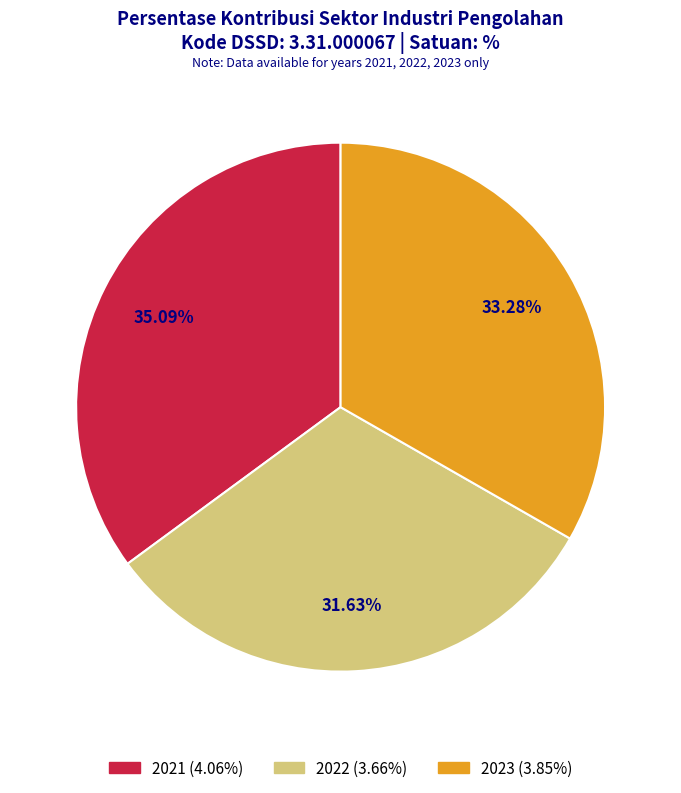

True or false: 2023 accounts for 33% of the total.

True